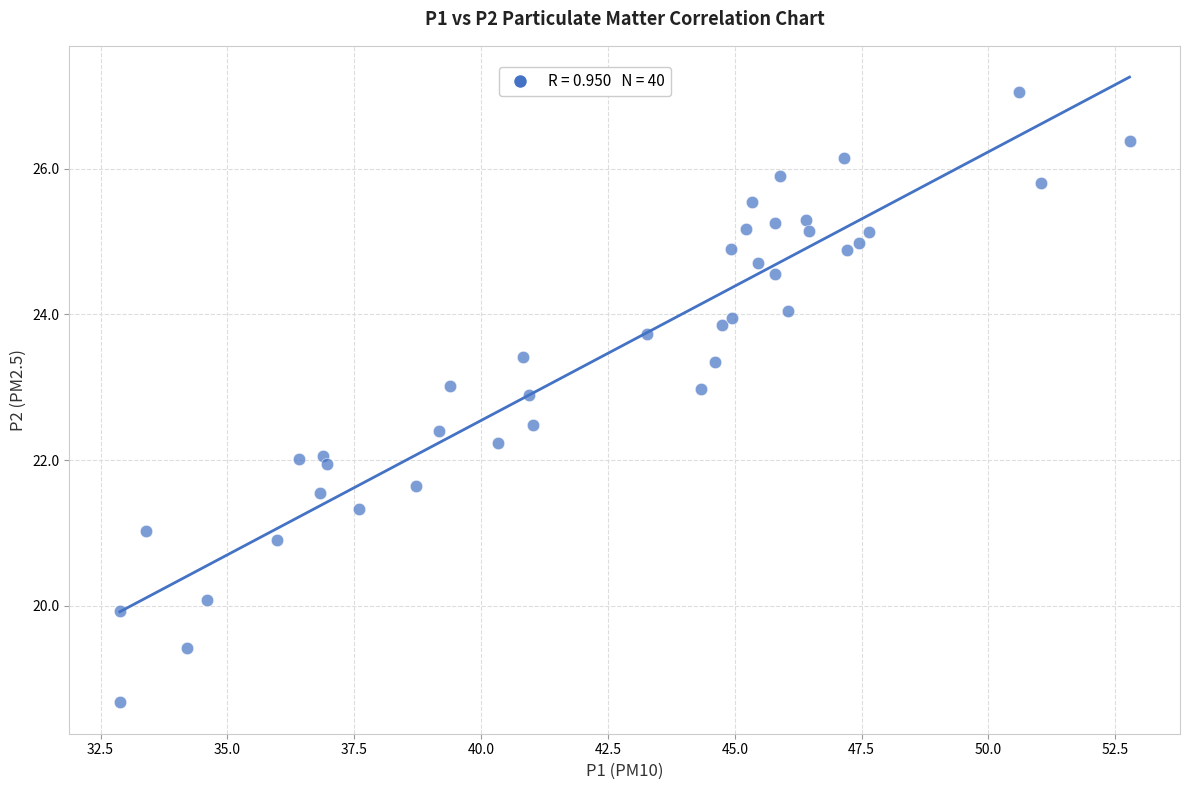

What is the range of Y values (max minus min)?

8.4